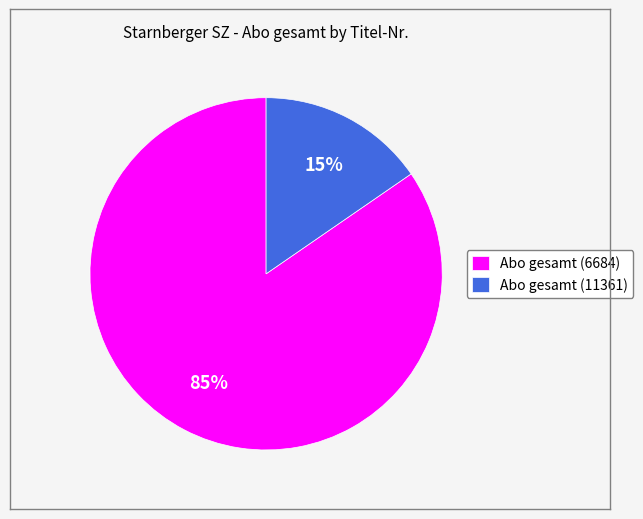

To the nearest percent, what portion does Abo gesamt (11361) represent?

15%